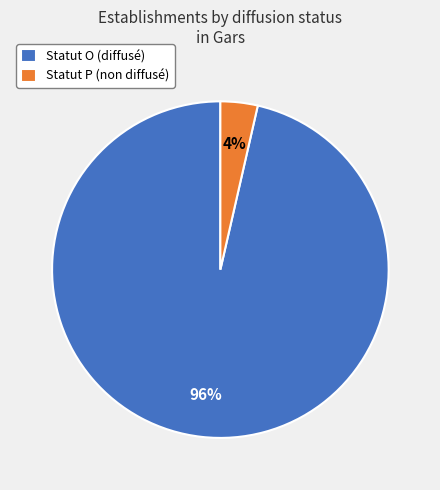

What is the smallest slice in the pie chart?

Statut P (non diffusé)